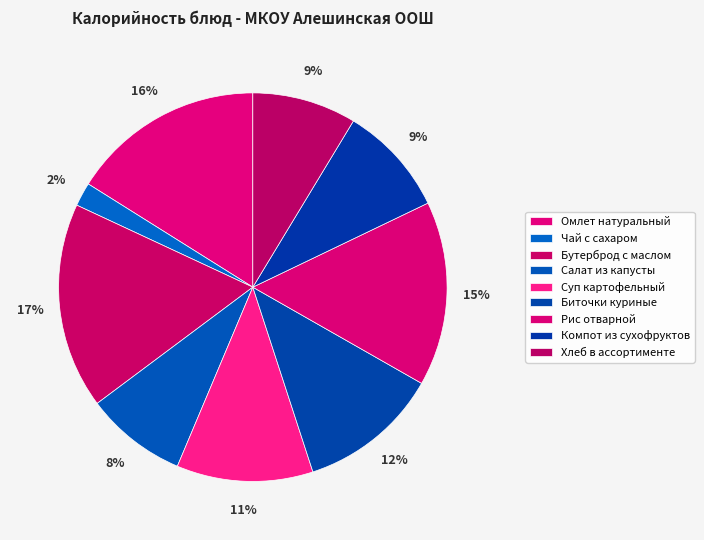

How many slices are in this pie chart?

9